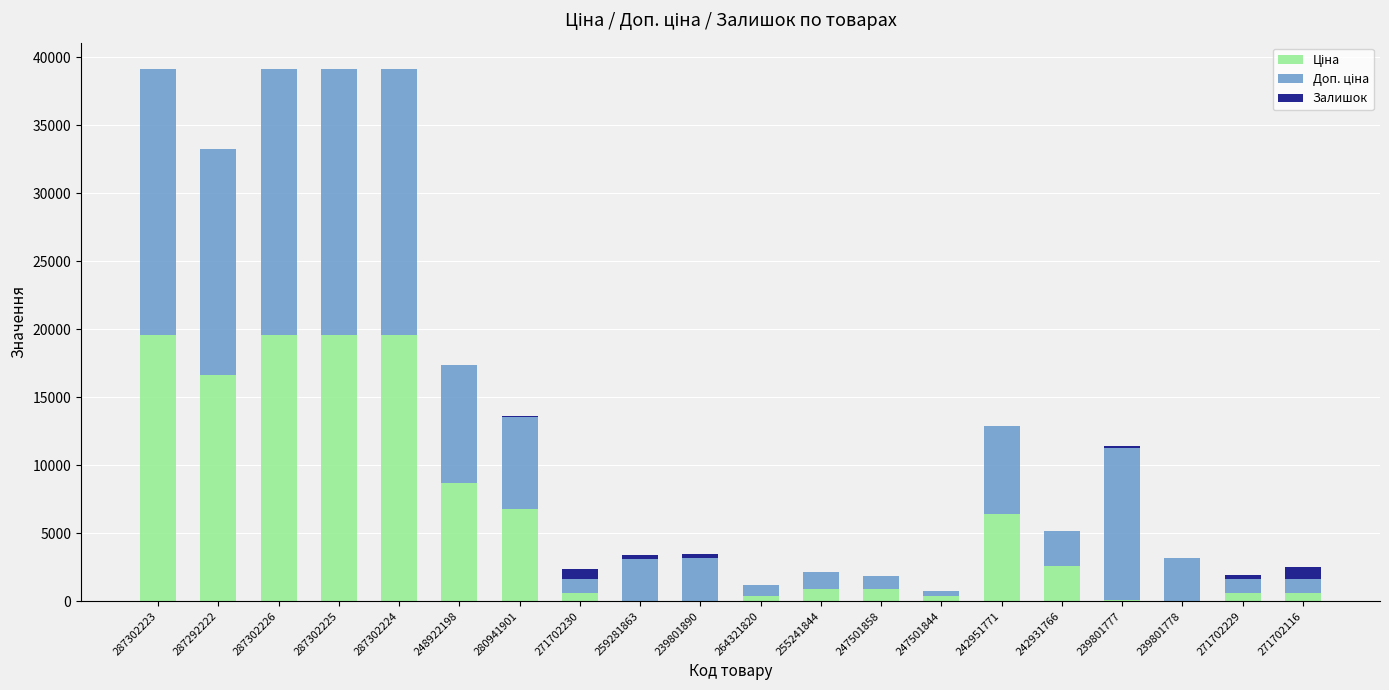

What is the sum of the Ціна values at 280941901 and 287302225?

26352.0